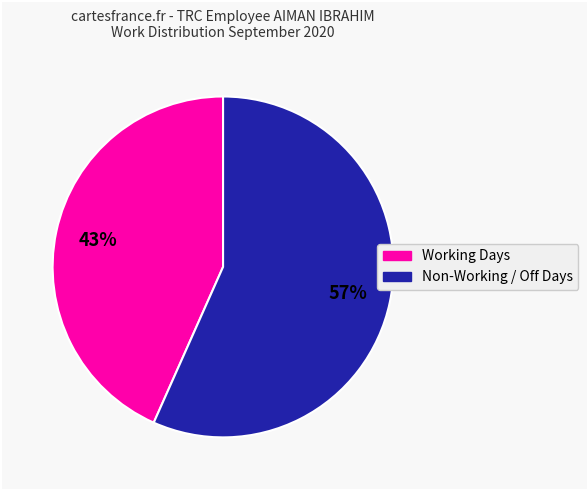

Is there a majority slice in this chart?

Yes